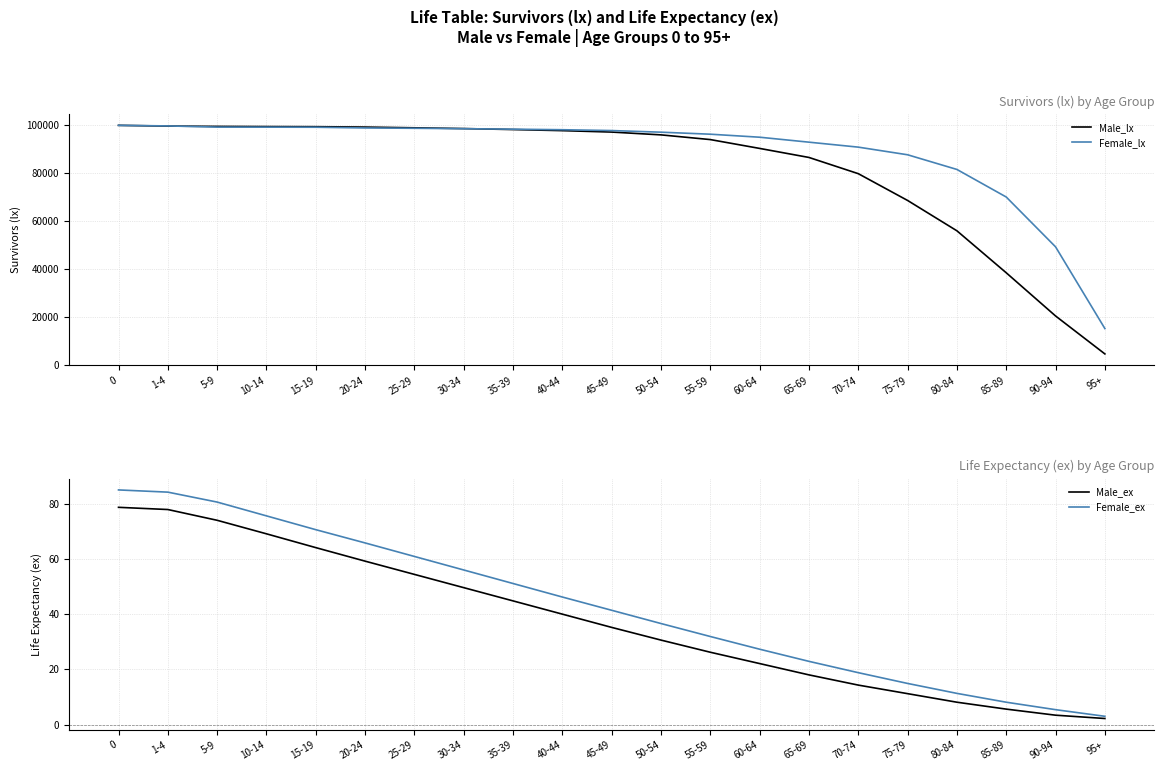

What are all the series names shown in the legend?

Male_lx, Female_lx, Male_ex, Female_ex